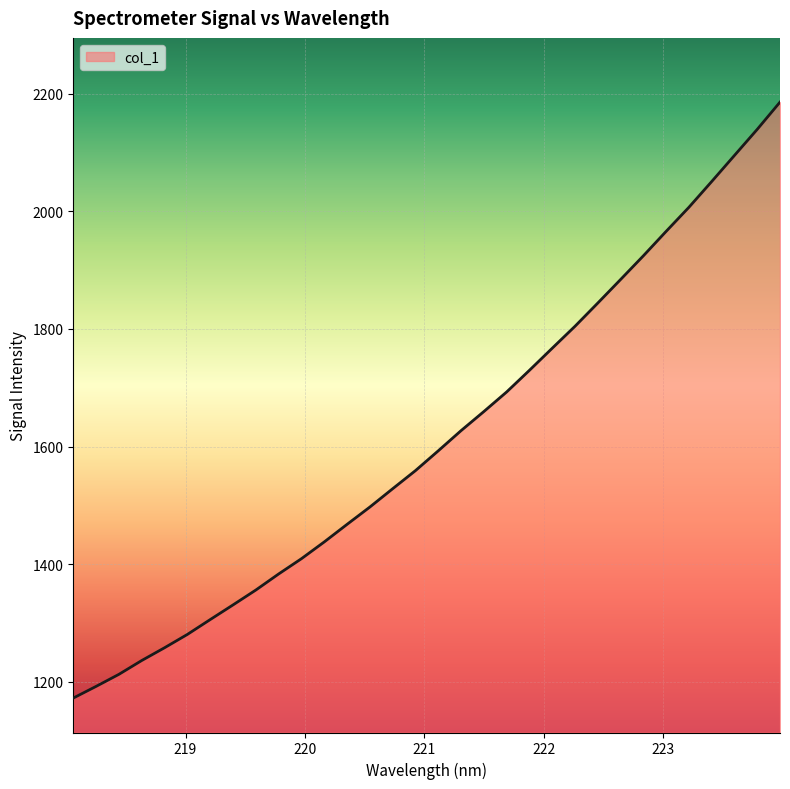

What is the minimum value shown in the chart?

1171.9